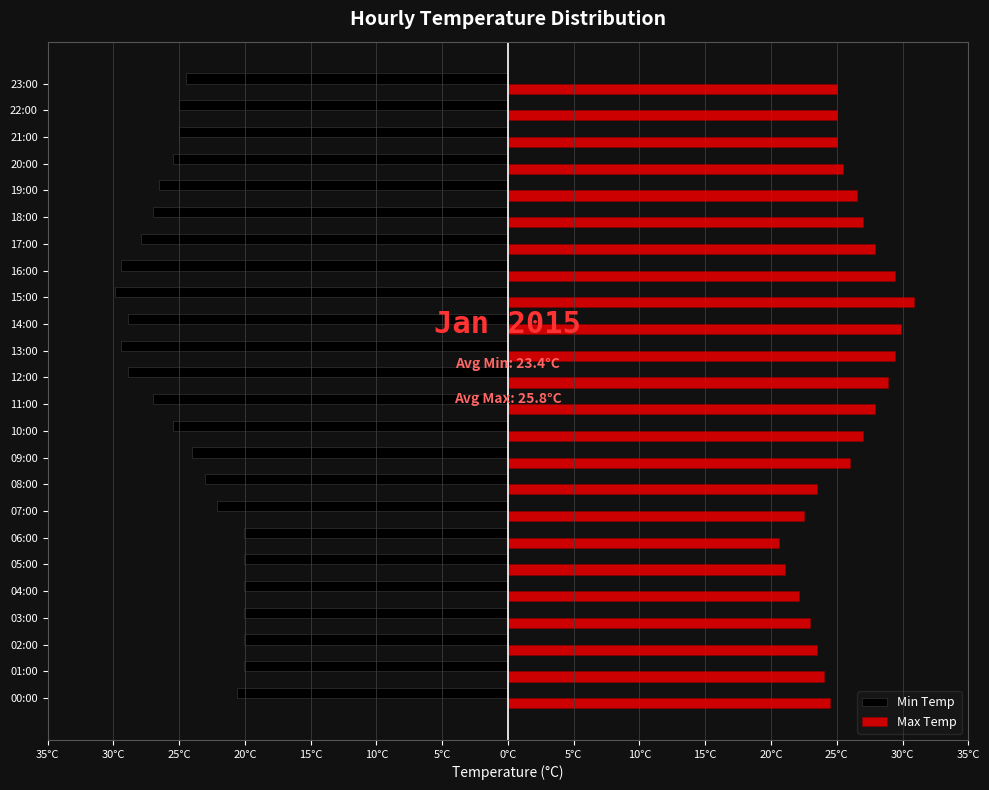

What are all the series names shown in the legend?

Min Temp, Max Temp